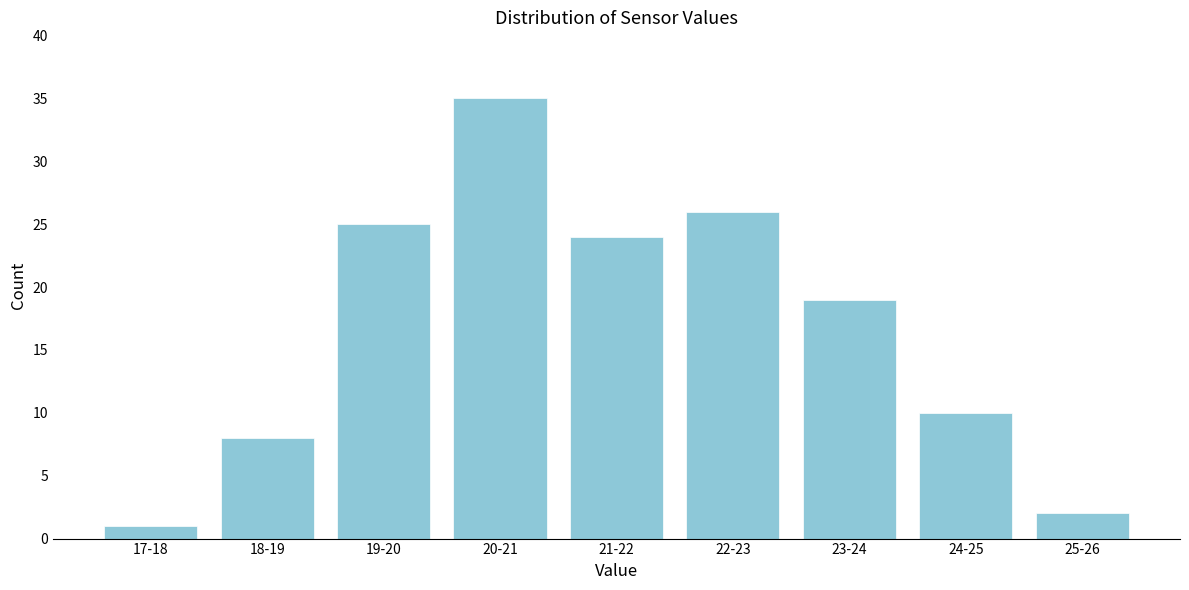

Reading left to right, extract all data points from this chart.

1	8	25	35	24	26	19	10	2